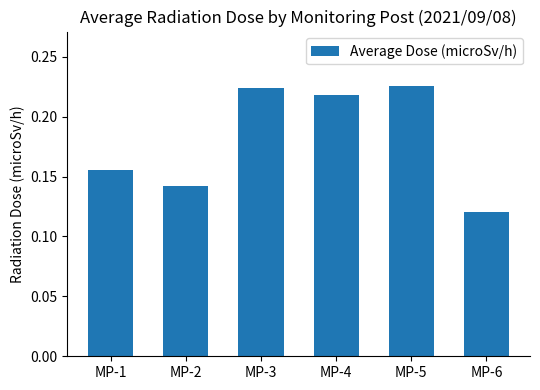

How many values are between 0 and 1?

6